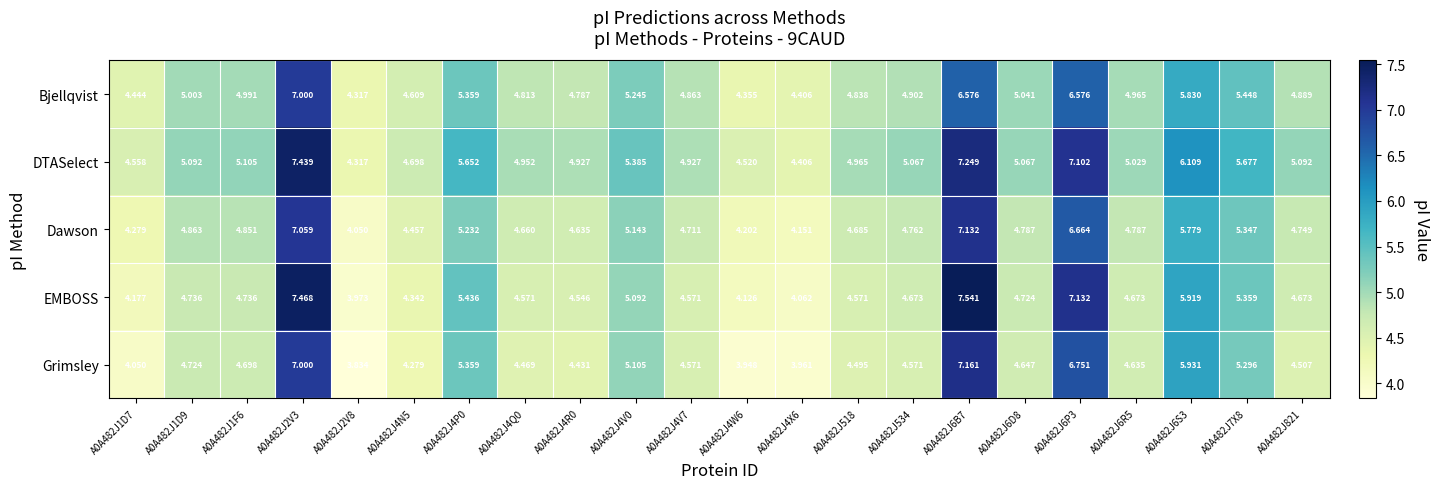

How many categories are shown in the chart?

22